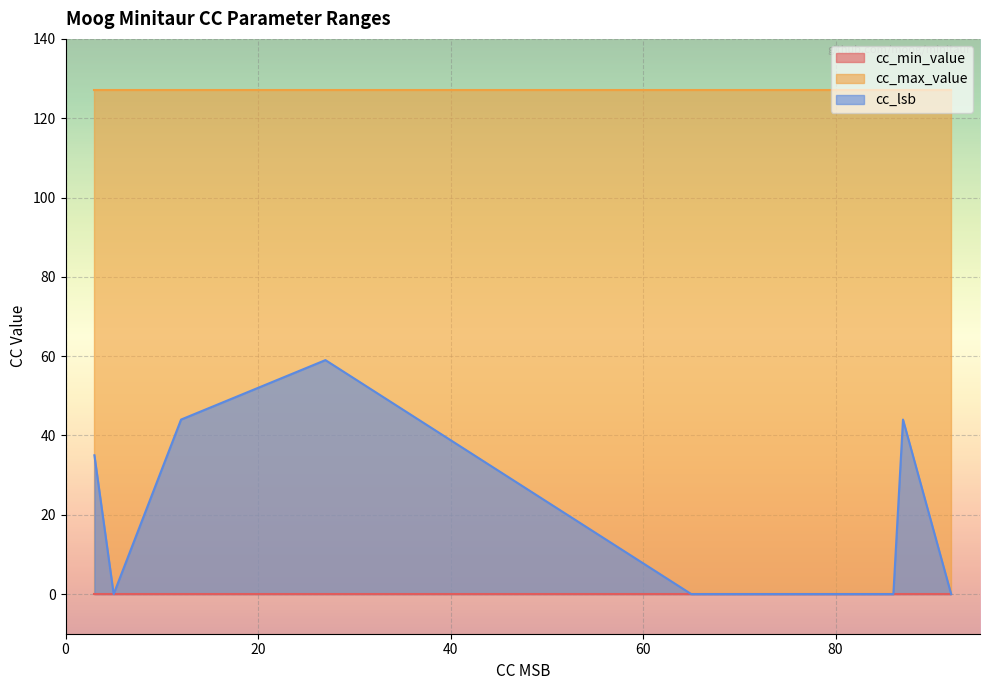

What is the highest value of the cc_lsb series?

59